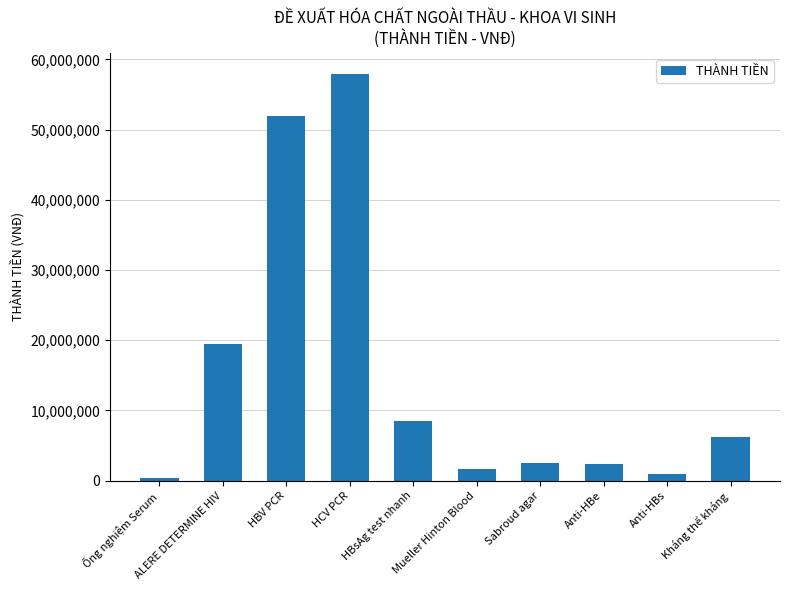

Is it true that the value at Anti-HBs is 900000?

True